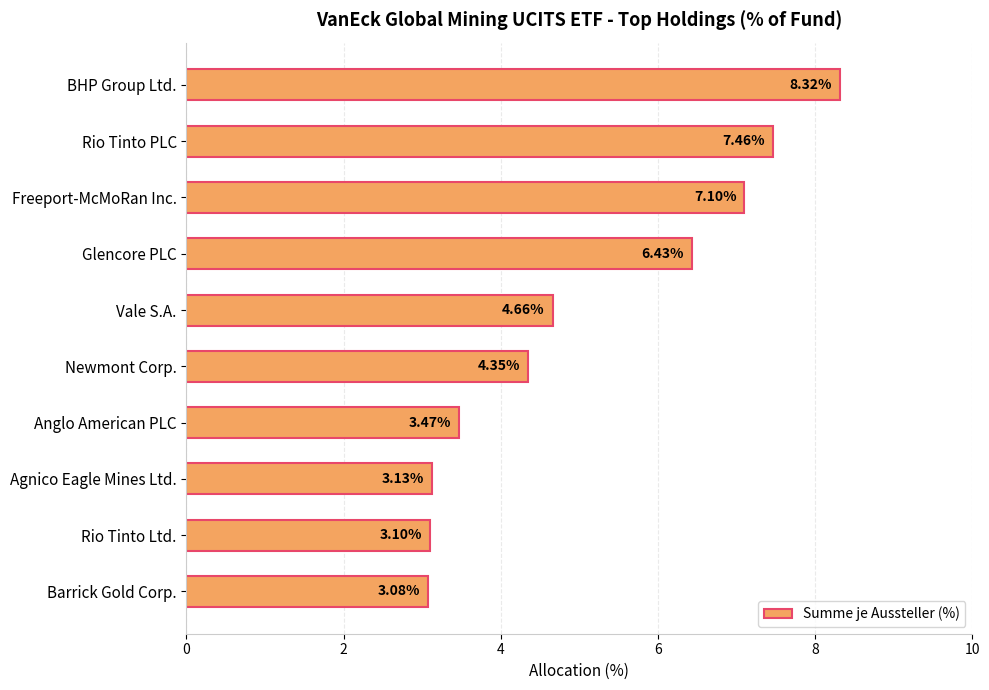

What is the label of the 1st bar from the bottom?

Barrick Gold Corp.